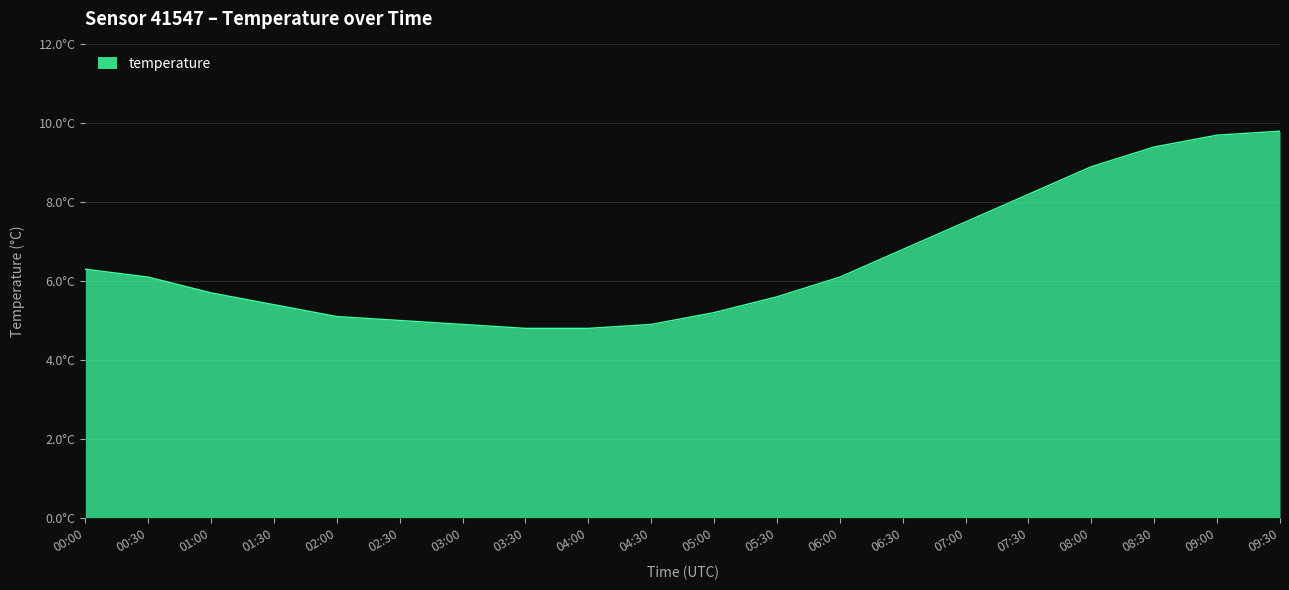

What is the sum of all values?

130.2